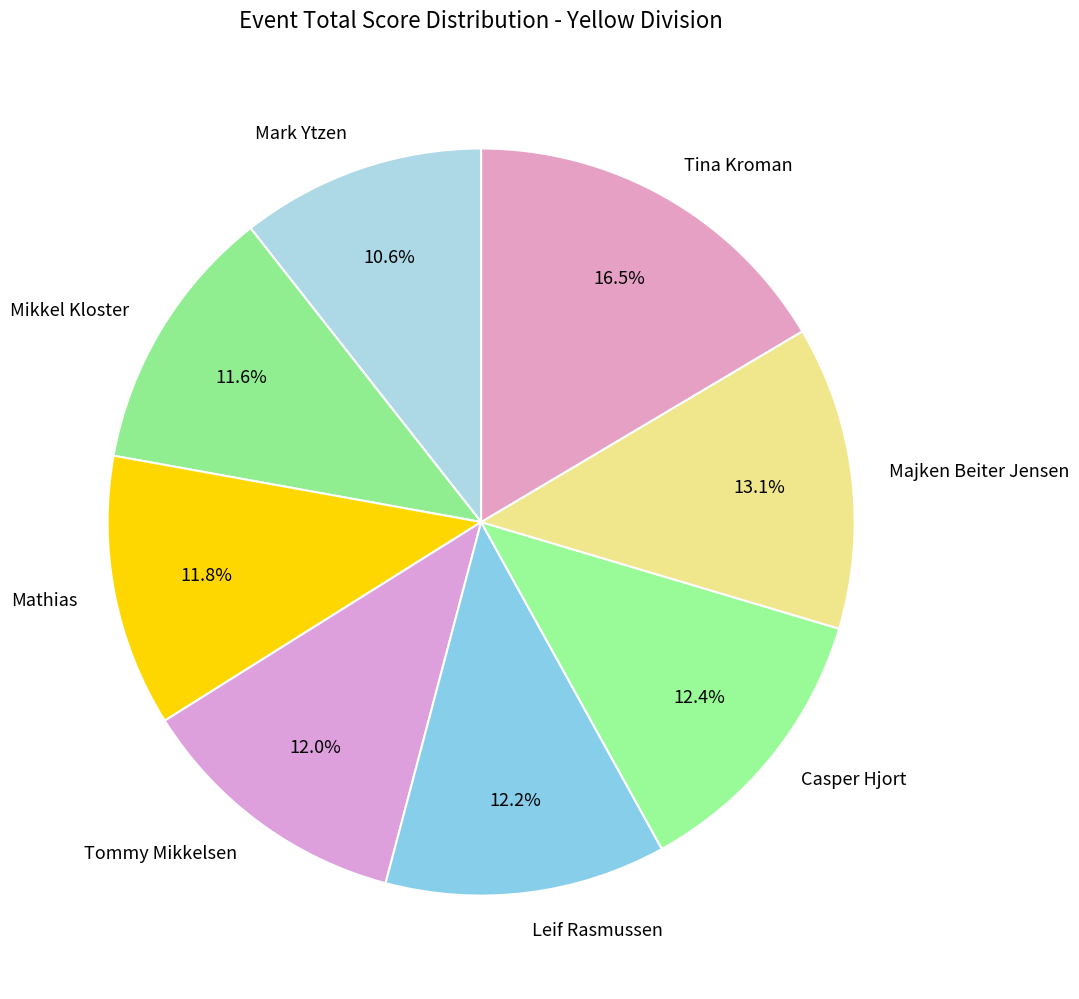

To the nearest percent, what is the difference between the largest and smallest slice percentages?

6%